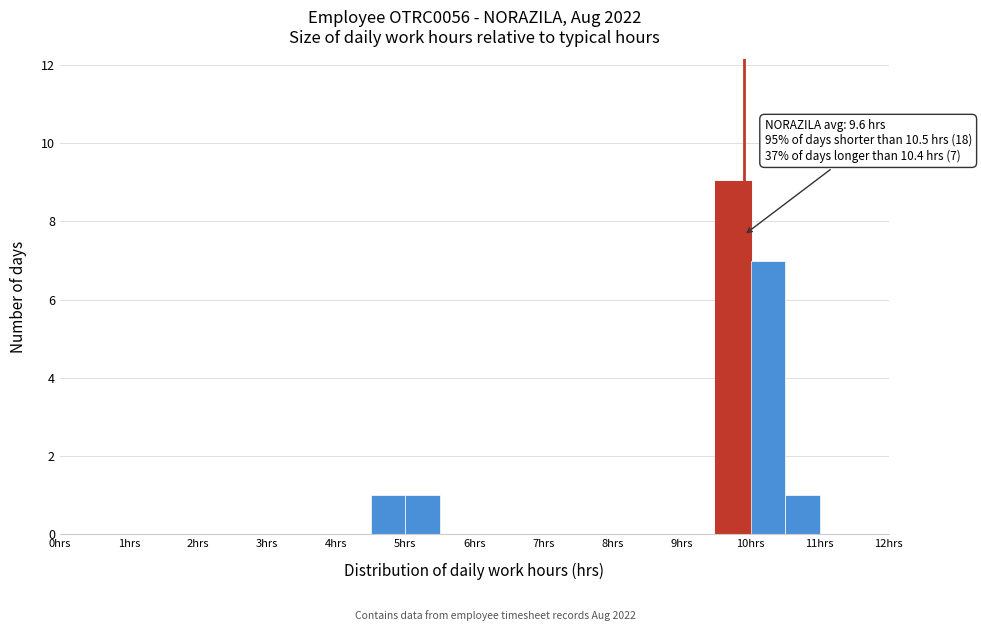

Over which range of the x-axis is the bar tallest?

9.5 to 10.0